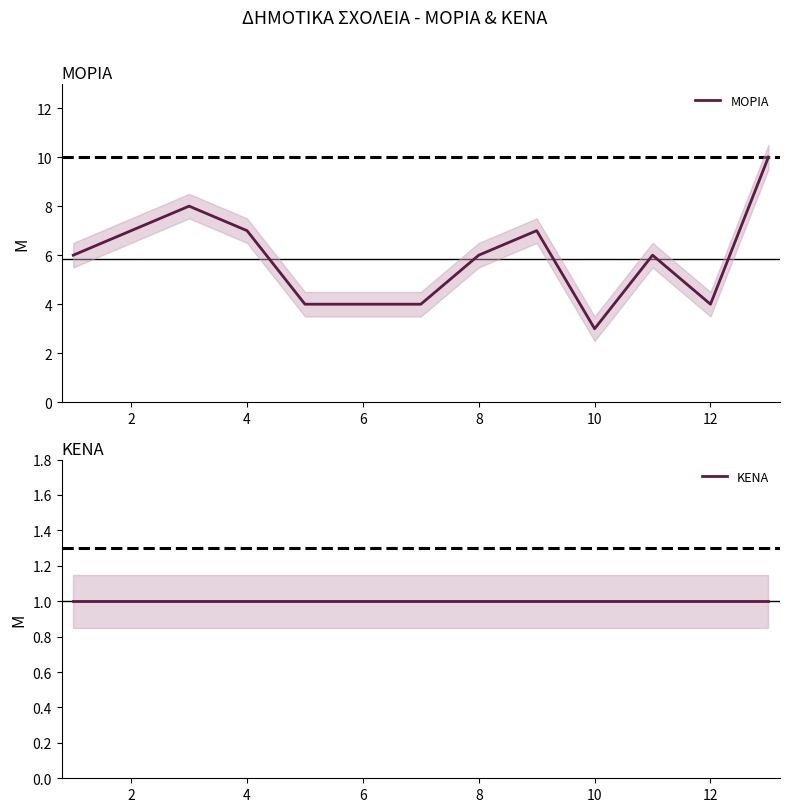

True or false: ΚΕΝΑ and ΜΟΡΙΑ cross at least once.

False